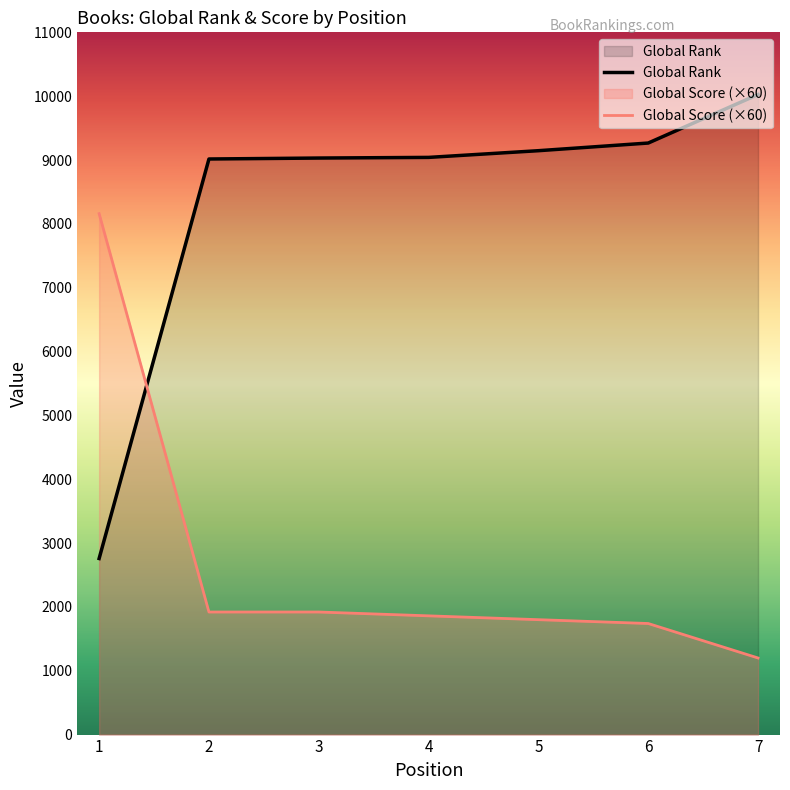

Which series ends up on top after the final intersection of Global Score and Global Rank?

Global Rank